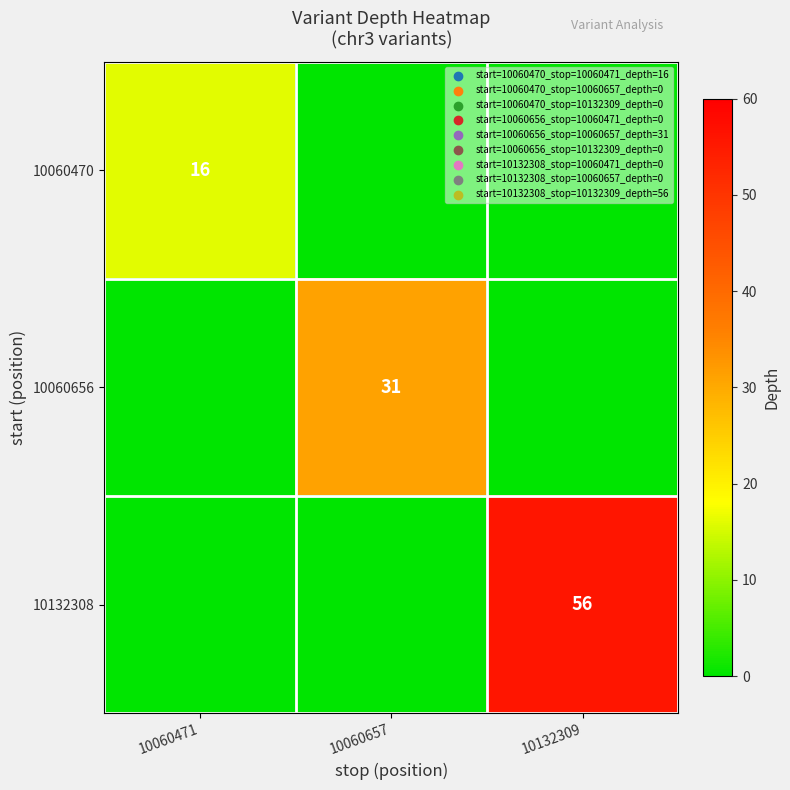

At which category is the sum across all series the highest?

10132309